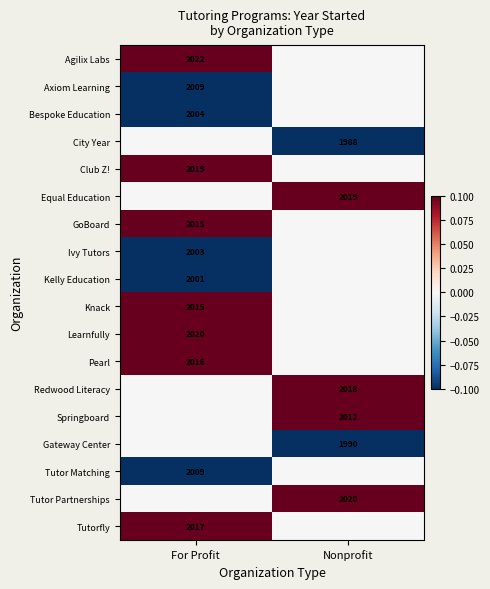

At which category does the chart reach its peak across all series?

For Profit